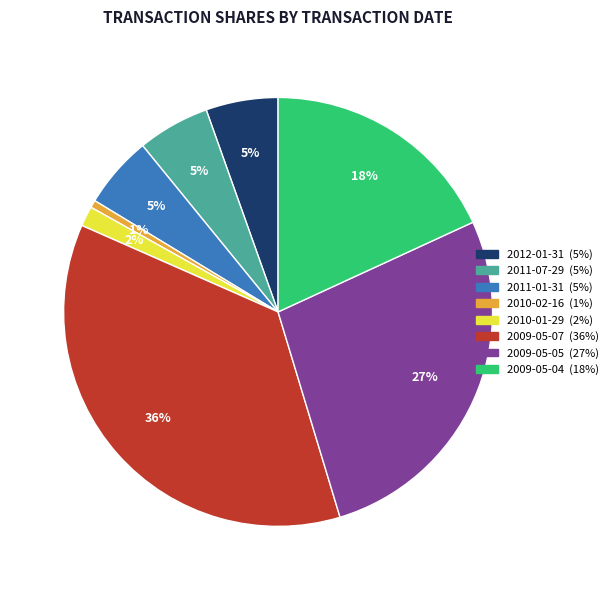

Combined, do 2010-02-16 and 2011-01-31 account for over 50%?

No